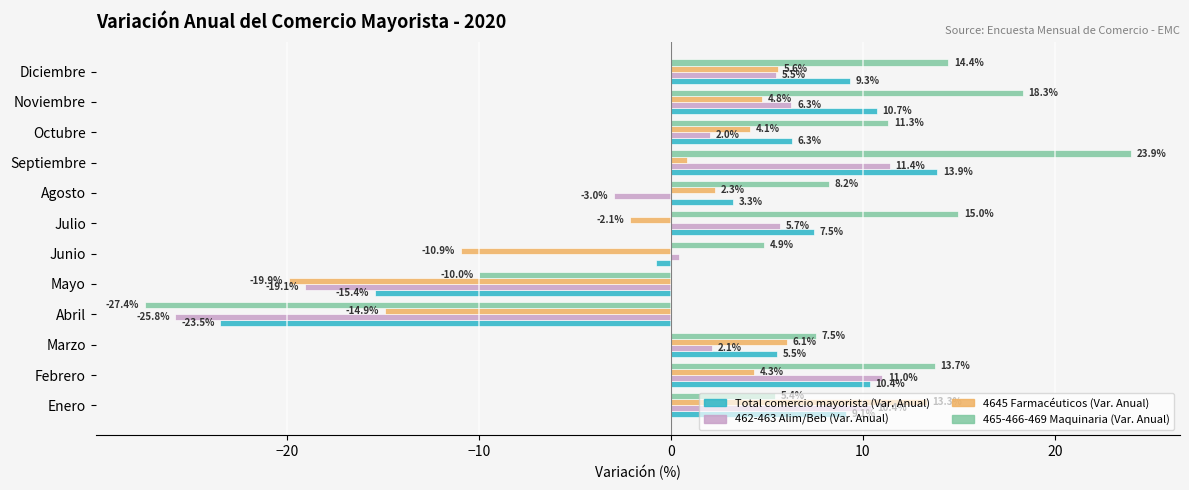

How many series are shown in this chart?

4